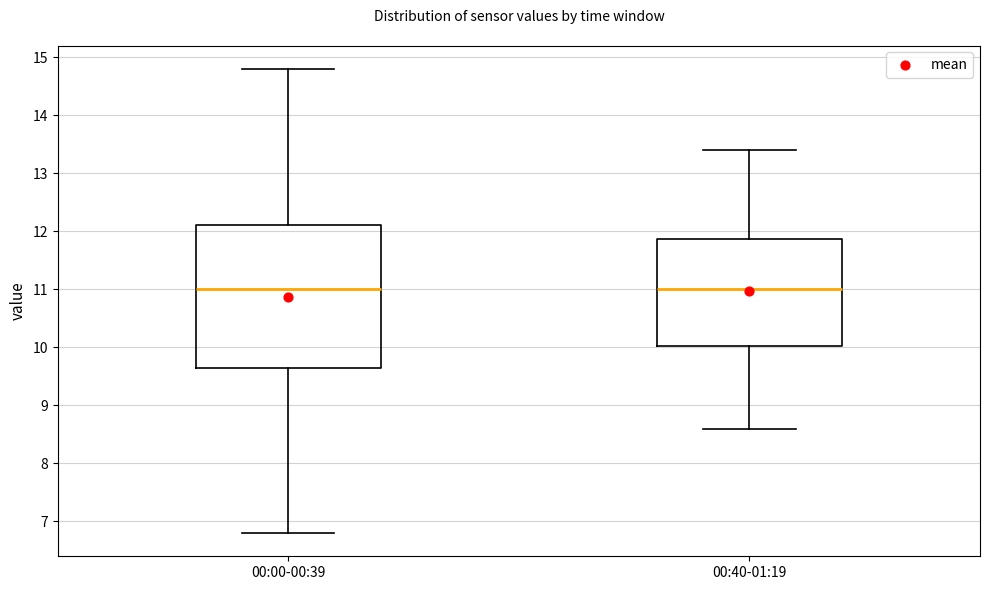

Reading left to right, read every box against the y-axis: the position of its median line, the range the box covers, and the ends of its whiskers. The values are not printed on the chart, so give them approximately, as read against the axis.

00:00-00:39: median 11.0, box 9.7 to 12.1, whiskers 6.8 to 14.8
00:40-01:19: median 11.0, box 10.0 to 11.9, whiskers 8.6 to 13.4